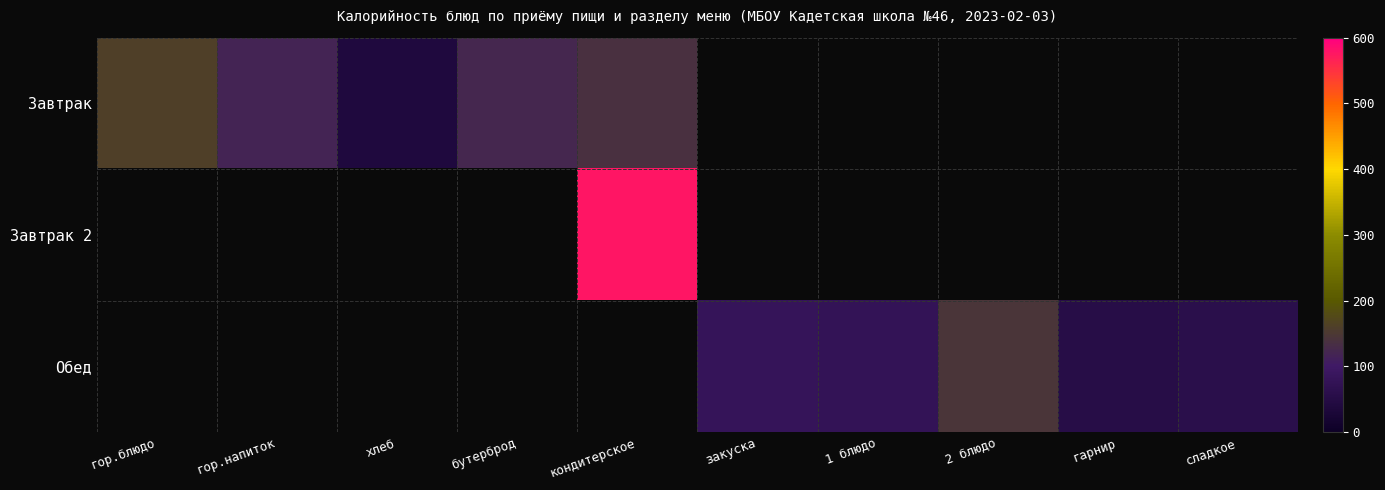

What is the minimum value shown in the chart?

39.0